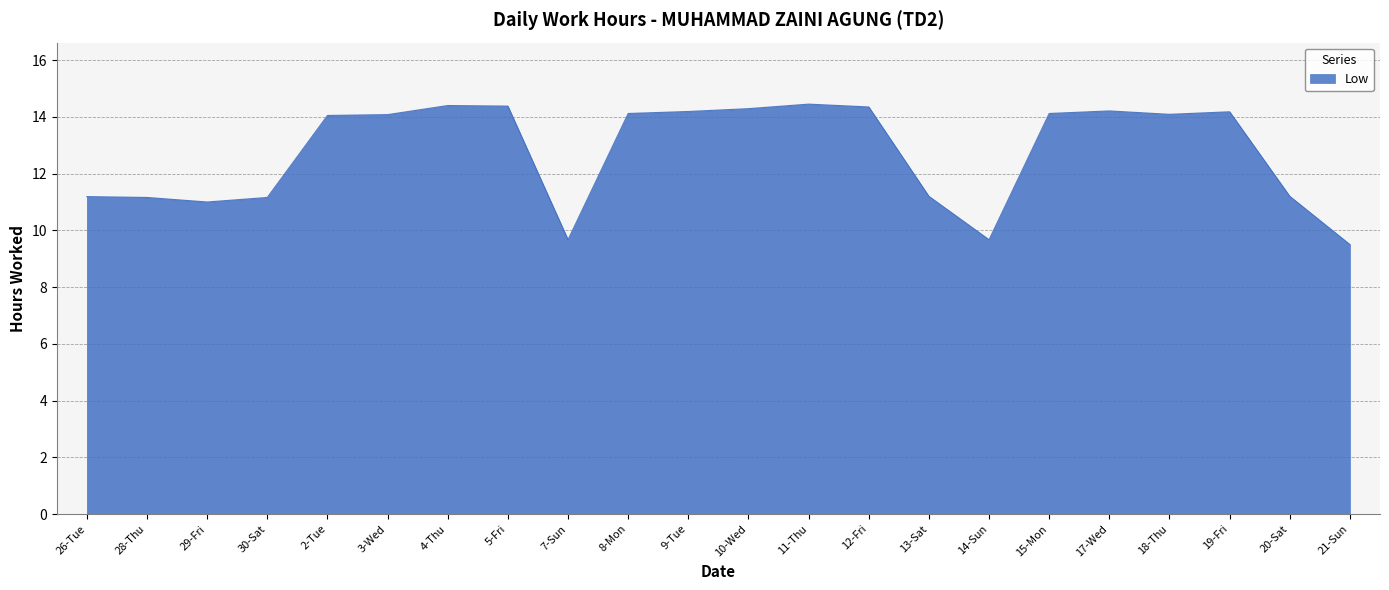

What position from the right is 7-Sun?

14